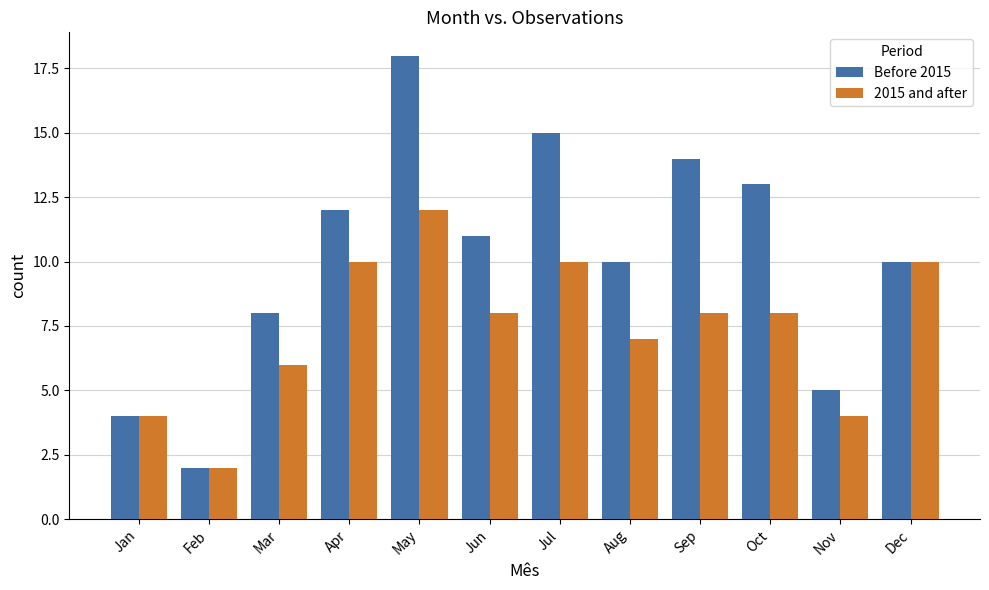

Is it true that 2015 and after equals 0 at Feb?

False